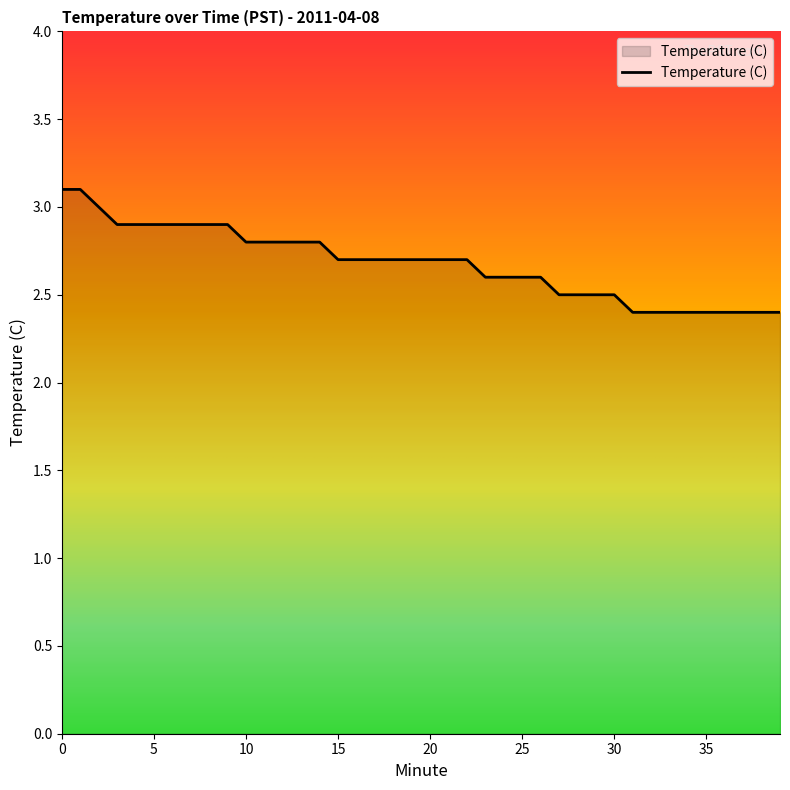

What is the difference between the maximum and minimum values?

0.7